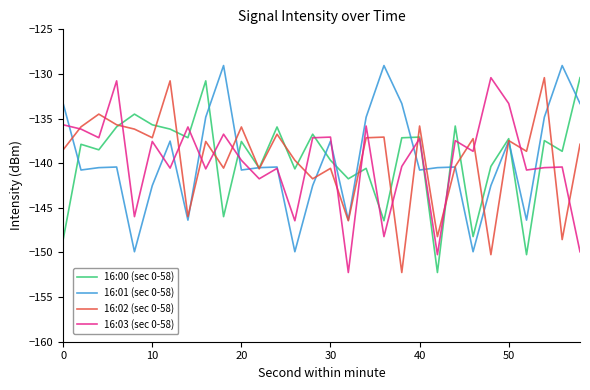

What is the minimum value for 16:00 (sec 0-58)?

-152.2